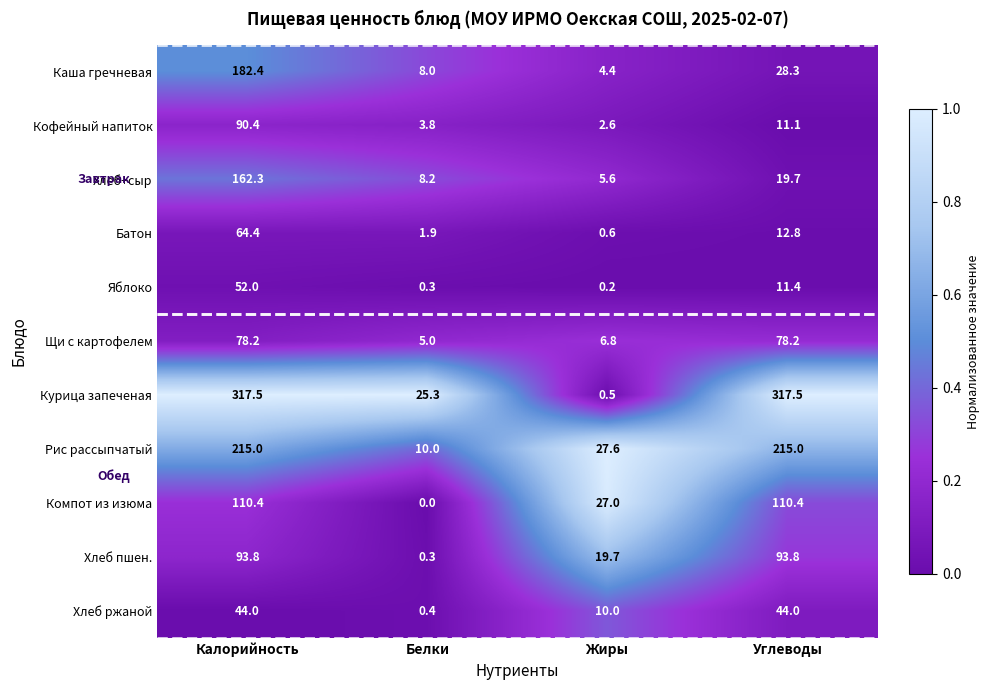

Which series has the largest range (max minus min)?

Курица запеченая